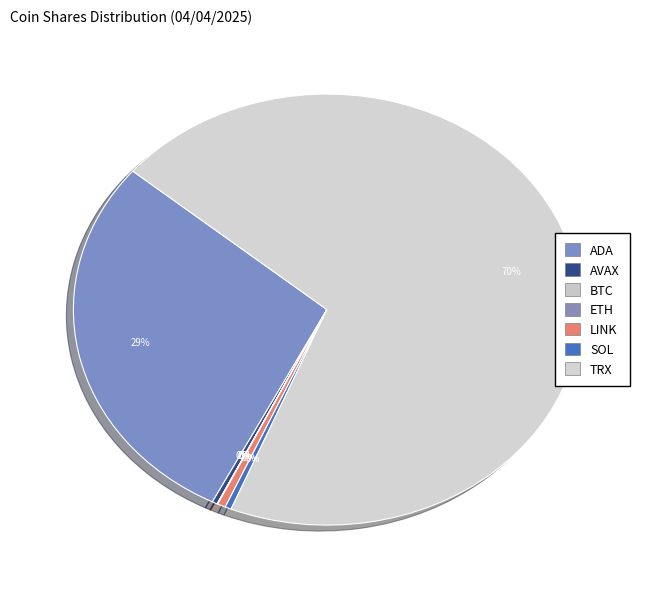

Is it true that LINK is 10% of the pie?

False